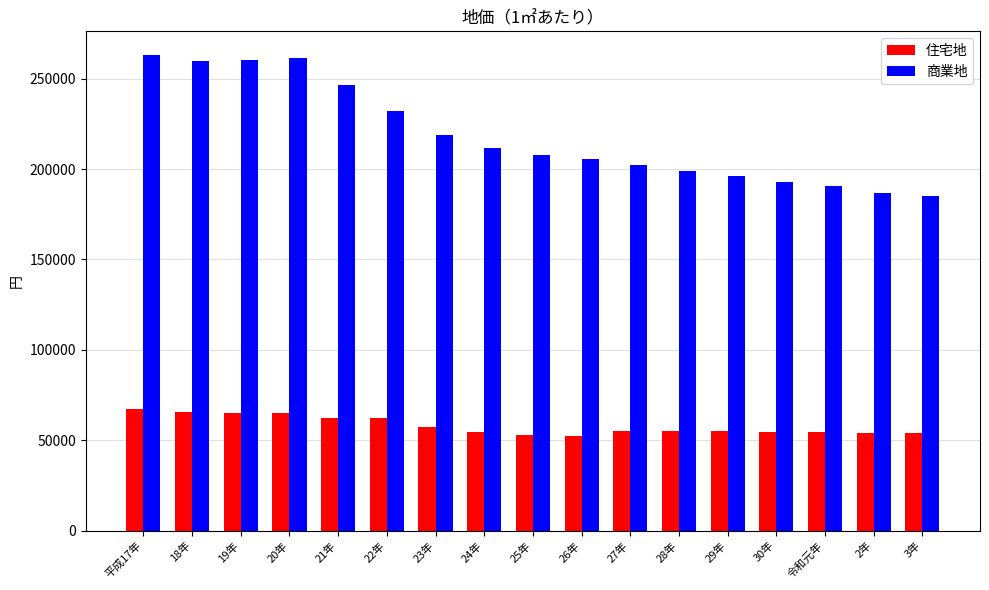

The value of 住宅地 at 22年 is 62100. True or false?

True